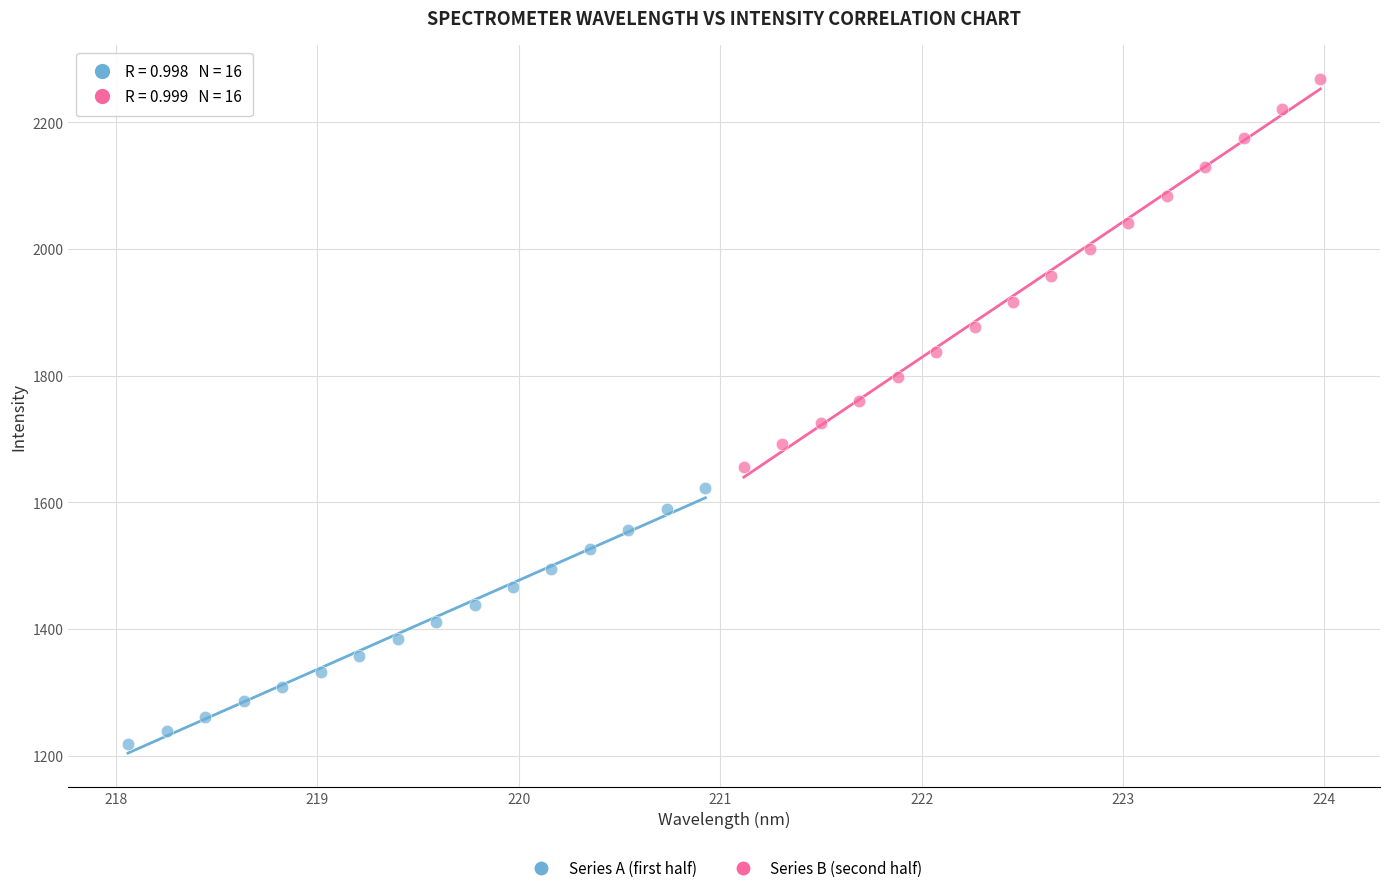

Which series contains the highest Y value?

Series B (second half)